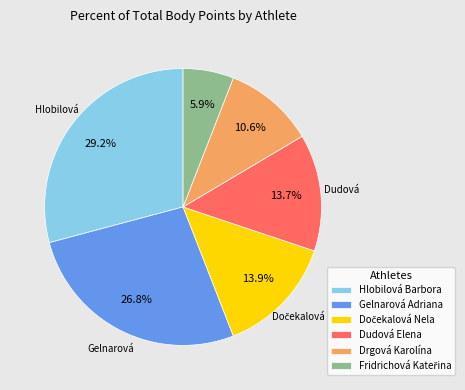

What is the largest slice in the pie chart?

Hlobilová Barbora